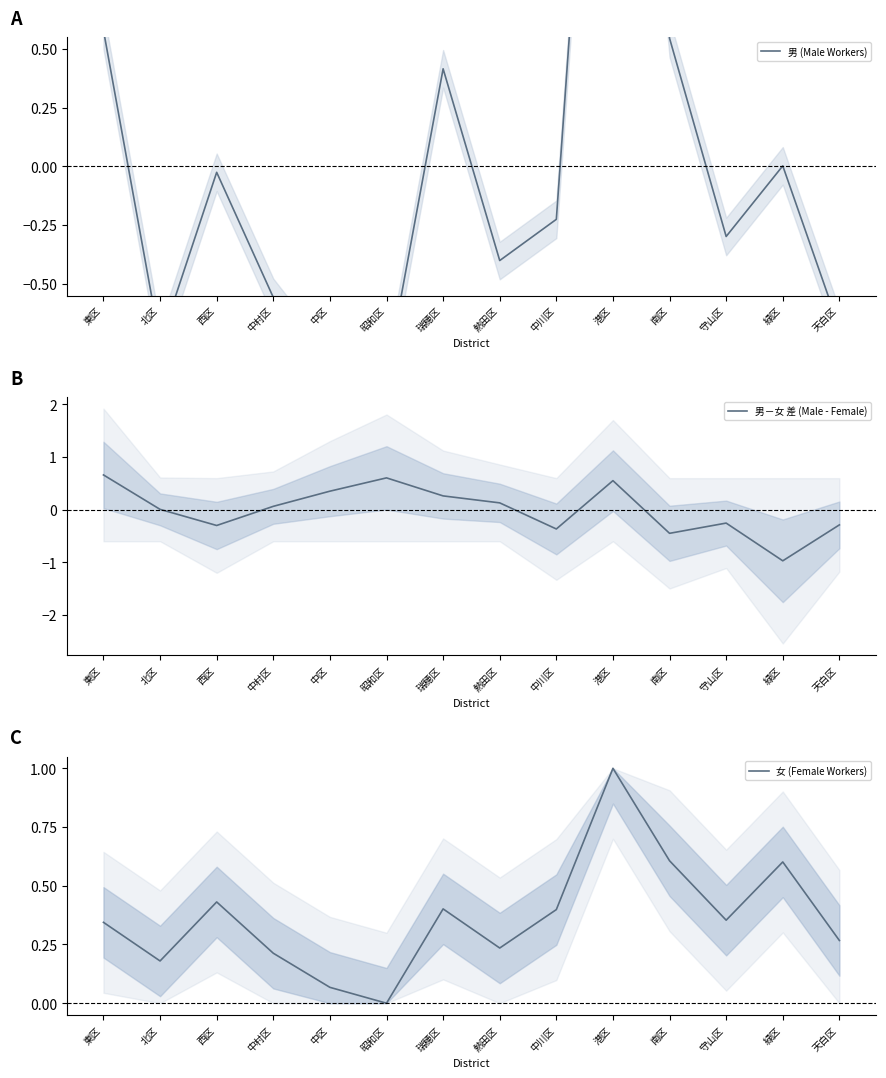

Which category has the highest value across all series?

港区